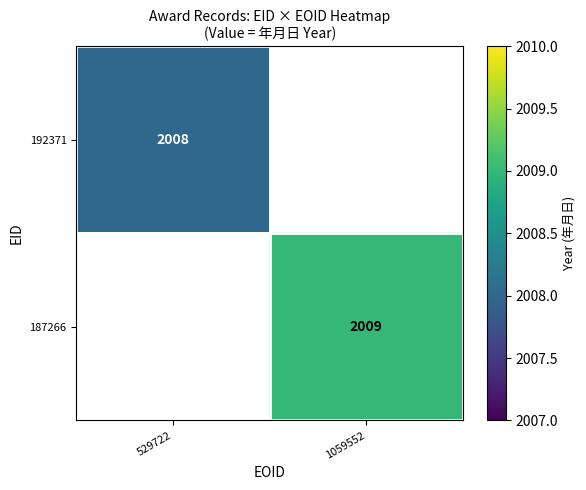

Between 529722 and 1059552, which is larger?

1059552